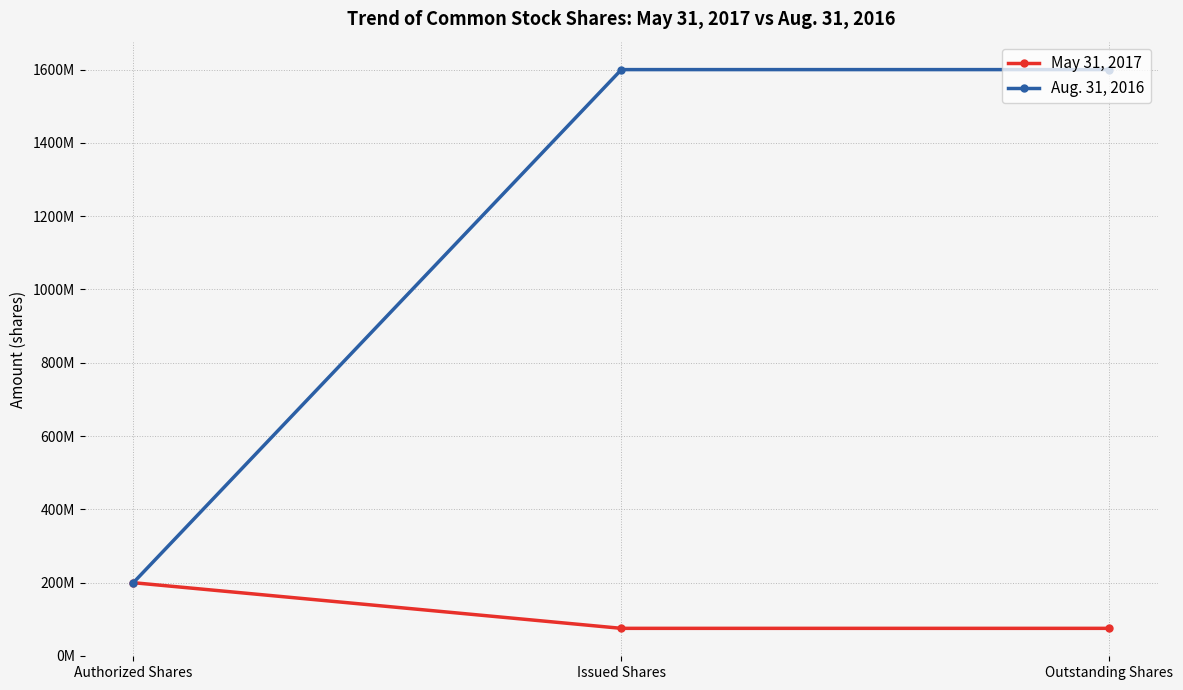

Rank the series by their maximum value, from highest to lowest.

Aug. 31, 2016, May 31, 2017